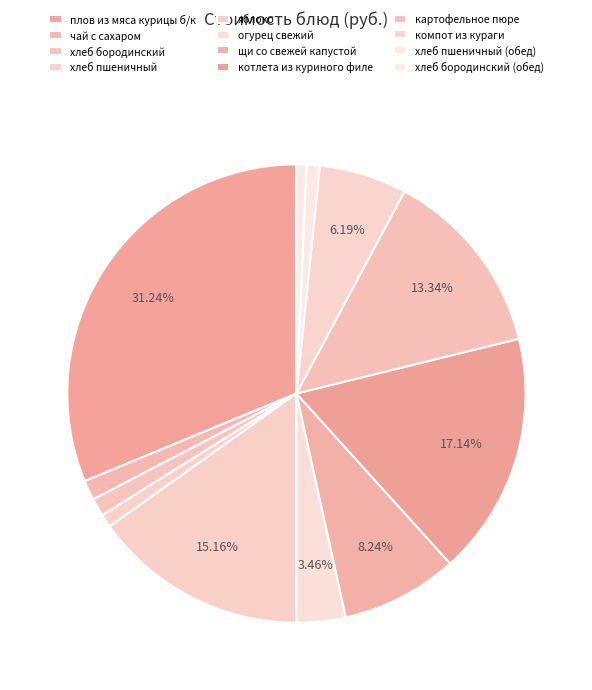

Which category has the biggest portion of the pie?

плов из мяса курицы б/к